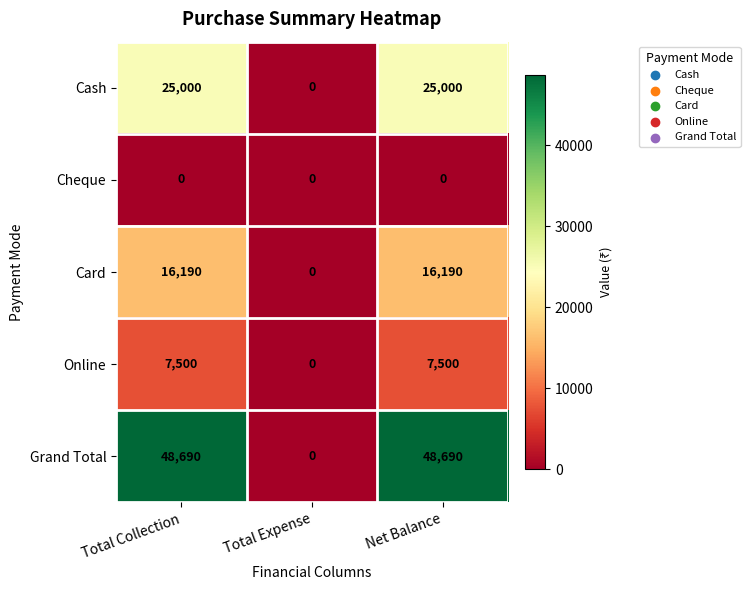

Count the number of categories in the chart.

3